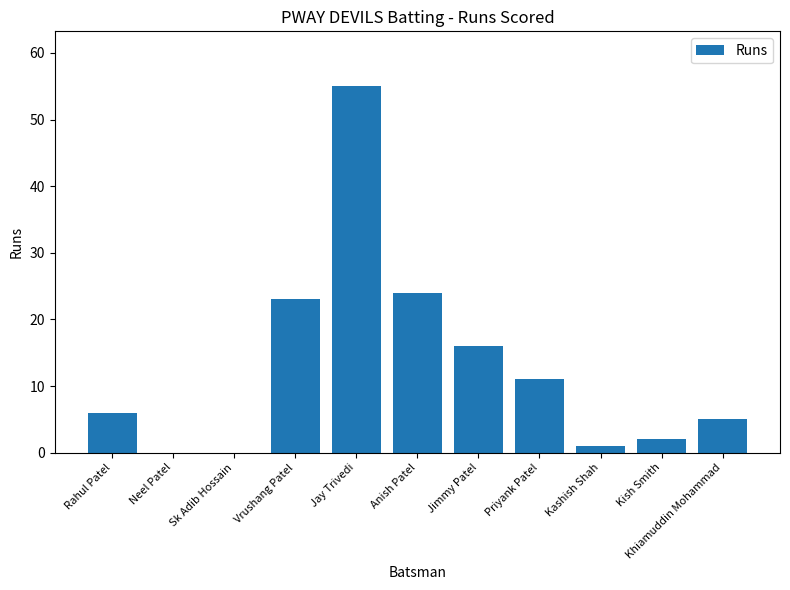

Is it true that the value at Khiamuddin Mohammad is 5?

True